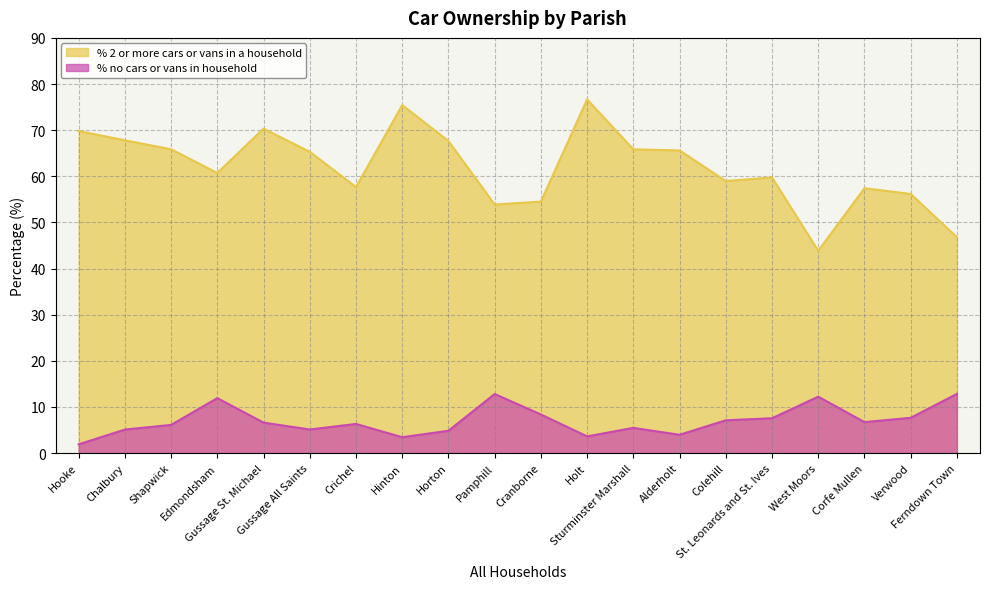

At how many categories does at least one series exceed 7?

20